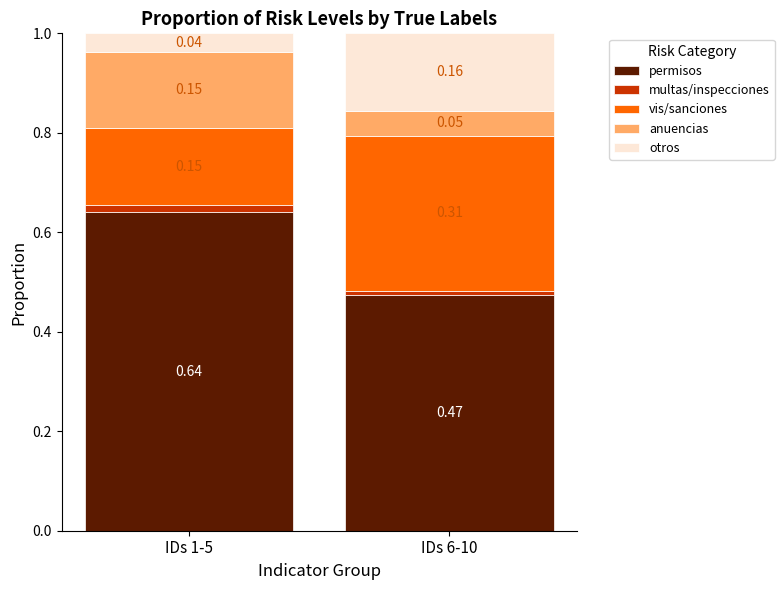

Where is anuencias nearest to the value 0?

IDs 6-10